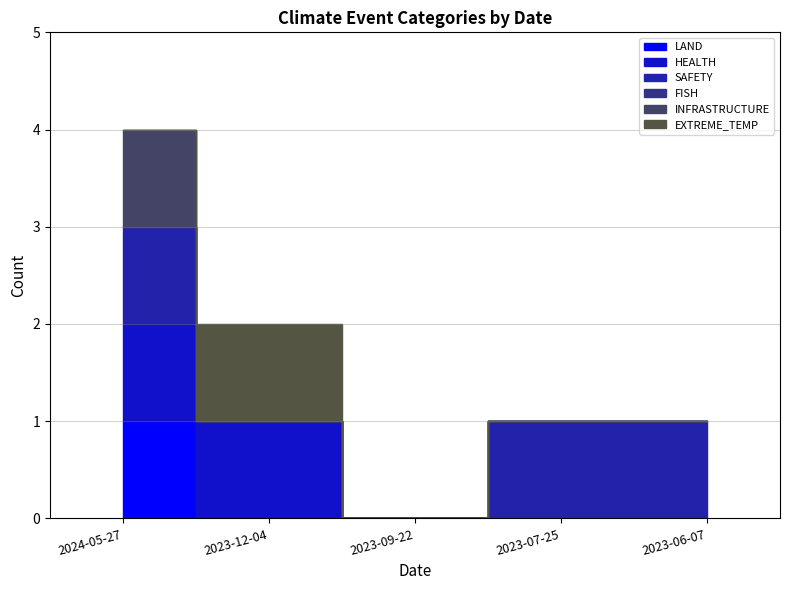

What are all the series names shown in the legend?

LAND, HEALTH, SAFETY, FISH, INFRASTRUCTURE, EXTREME_TEMP